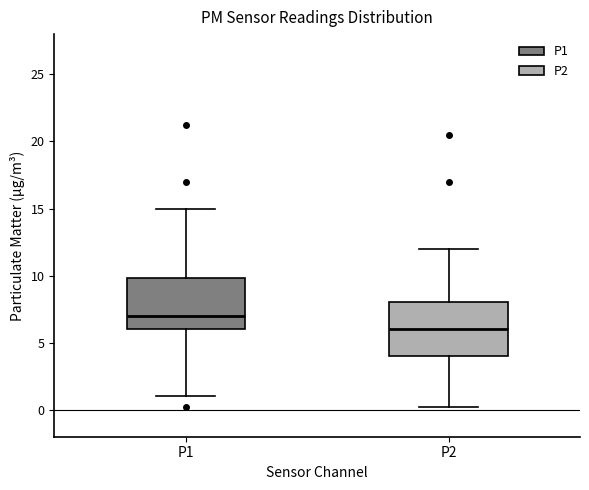

Reading left to right, read every box against the y-axis: the position of its median line, the range the box covers, and the ends of its whiskers. The values are not printed on the chart, so give them approximately, as read against the axis.

P1: median 7.0, box 6.0 to 10.0, whiskers 1.0 to 15.0
P2: median 6.0, box 4.0 to 8.0, whiskers 0.5 to 12.0